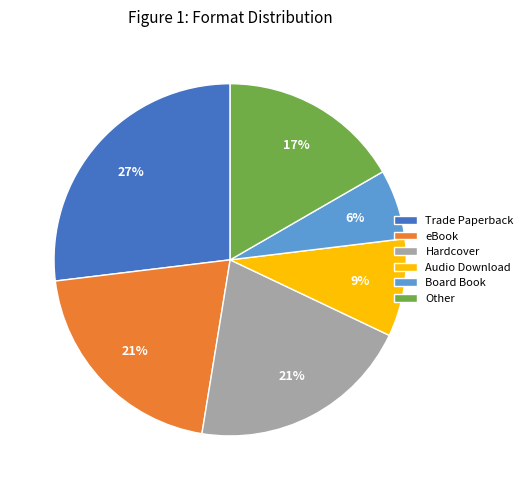

To the nearest percent, what percentage of the pie is Hardcover?

21%